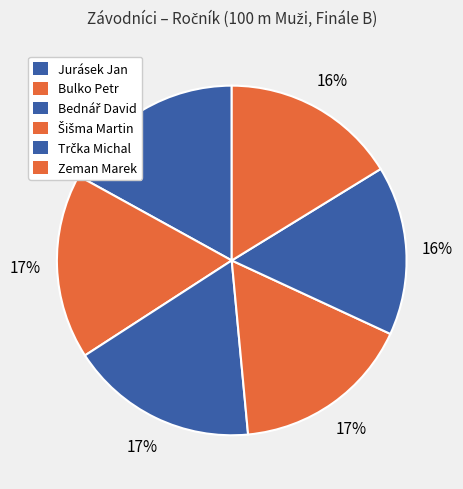

Is it true that Bulko Petr is 27% of the pie?

False